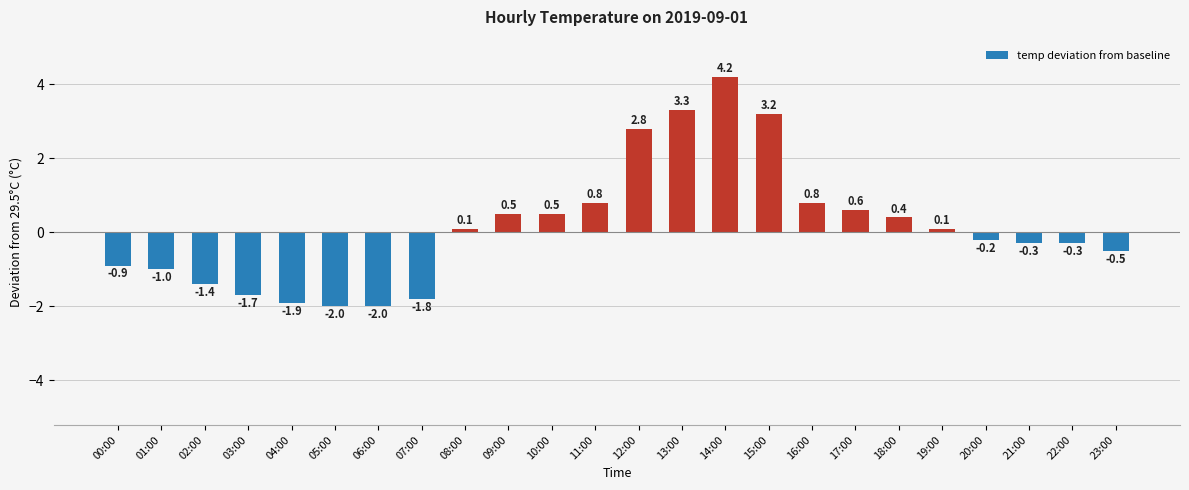

What is the smallest value displayed?

-2.0